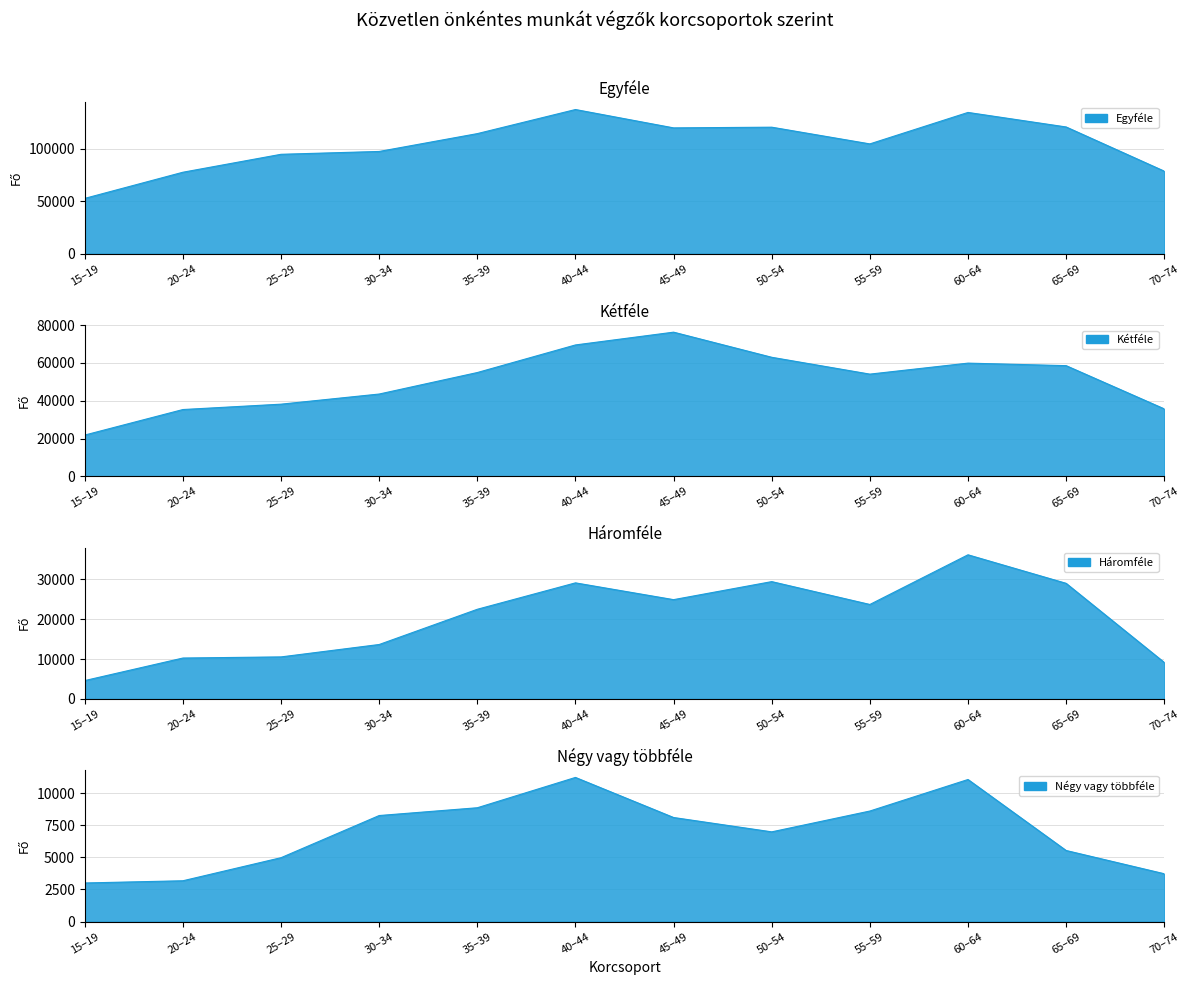

Is it true that Négy vagy többféle equals 3179 at 20–24?

True